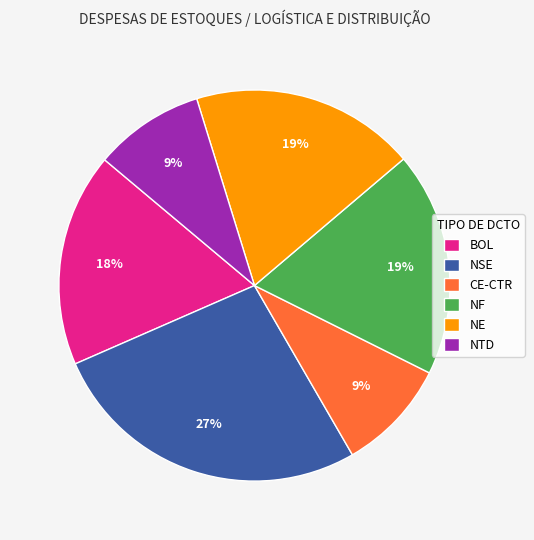

What percentage is the BOL slice, to the nearest percent?

18%